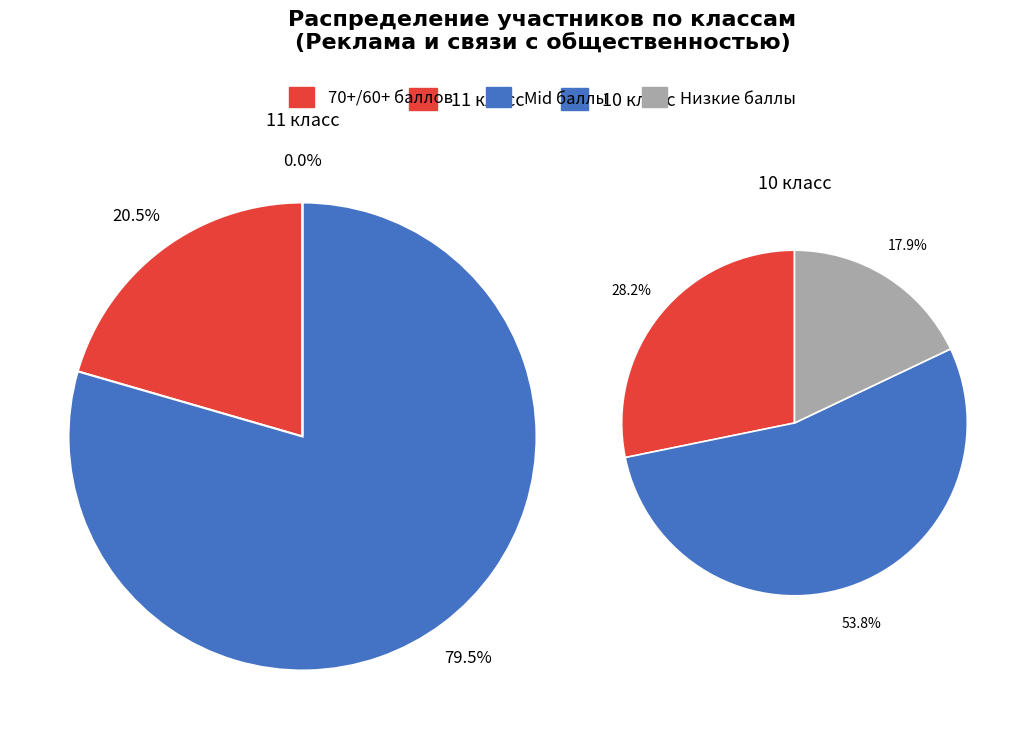

What portion of the pie excludes 27?

97.6%